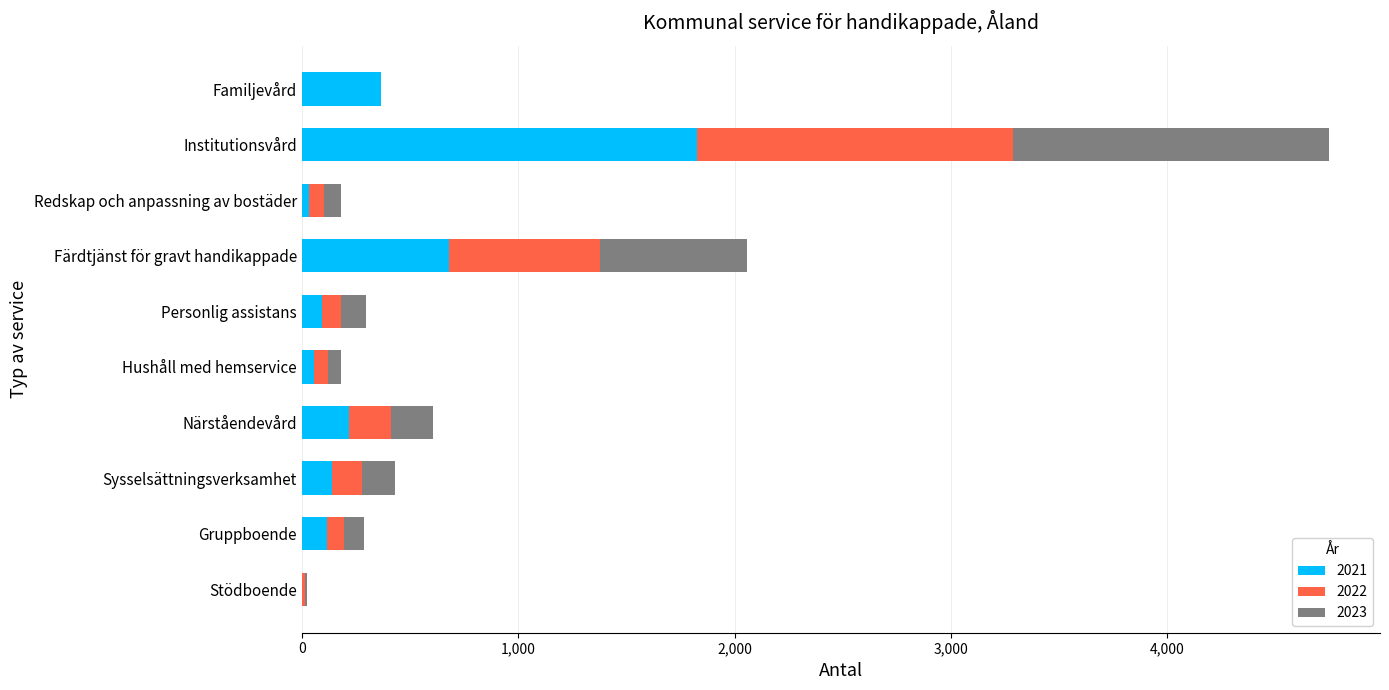

What is the total value across all series at Familjevård?

365